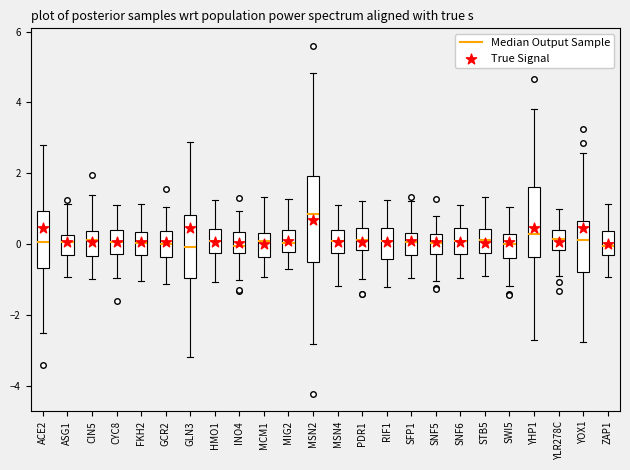

Which box's median line is the highest?

MSN2